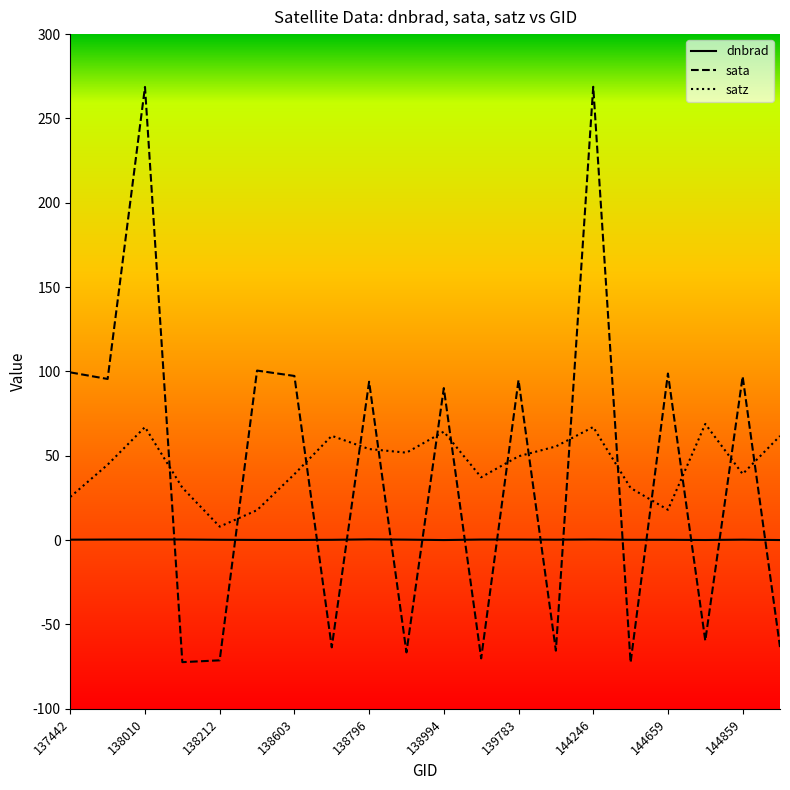

Which series has the widest spread of values?

sata